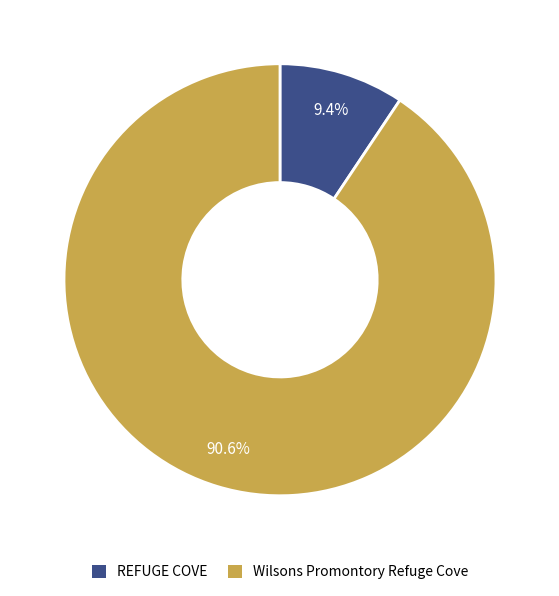

To the nearest percent, what is the combined percentage of Wilsons Promontory Refuge Cove and REFUGE COVE?

100%